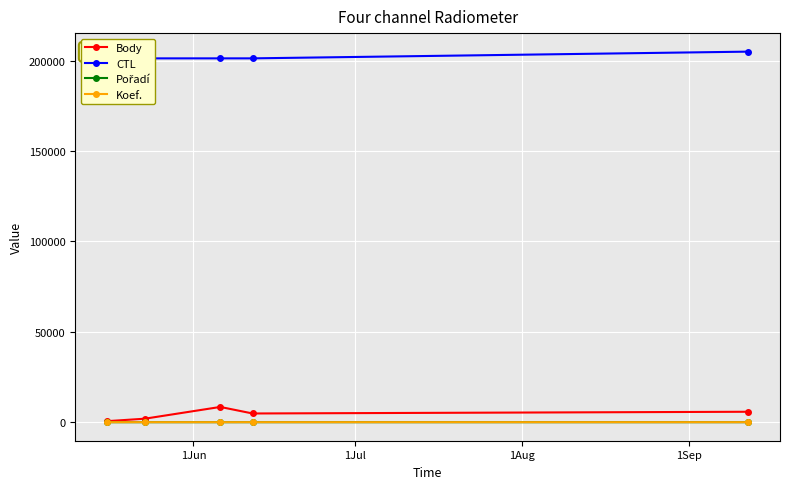

Which series has the largest total across all categories?

CTL